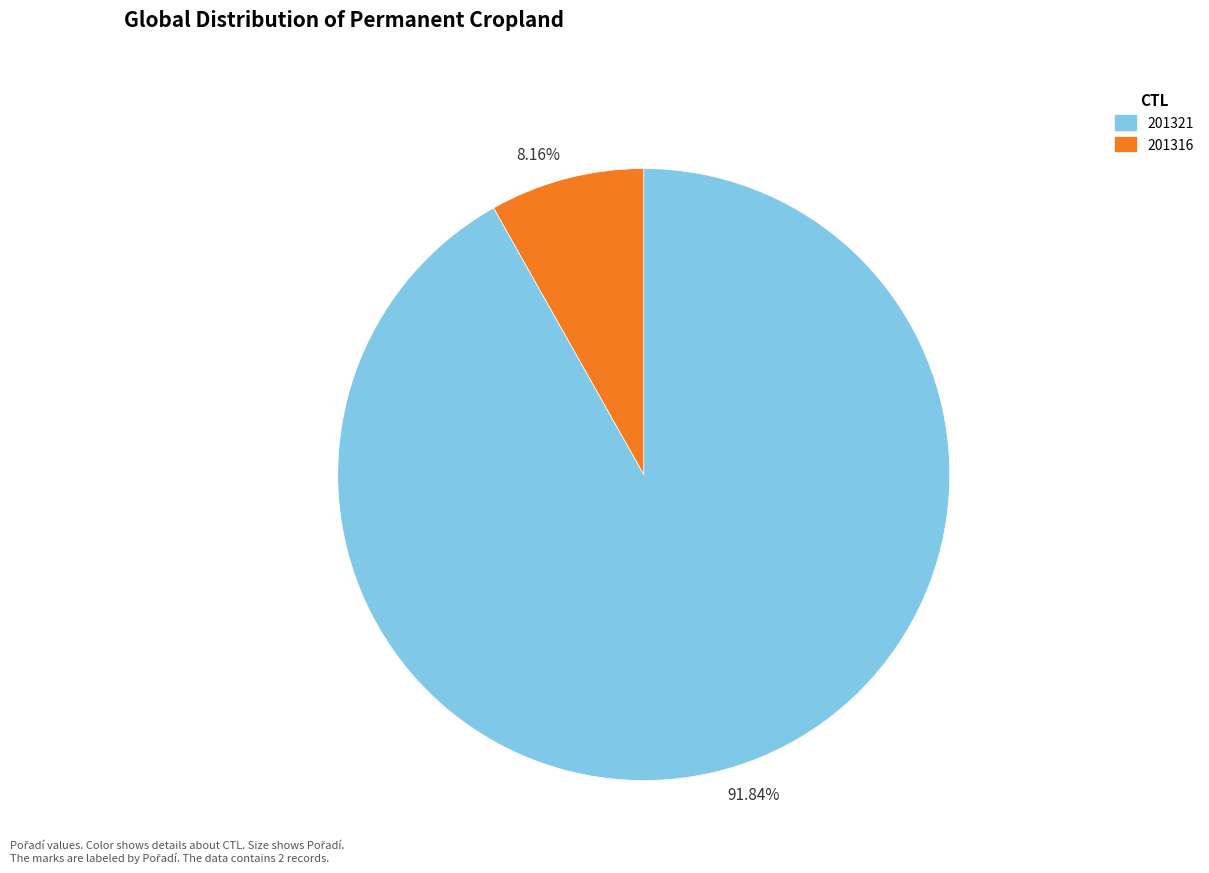

Which has a higher value, 91.84% or 8.16%?

91.84%